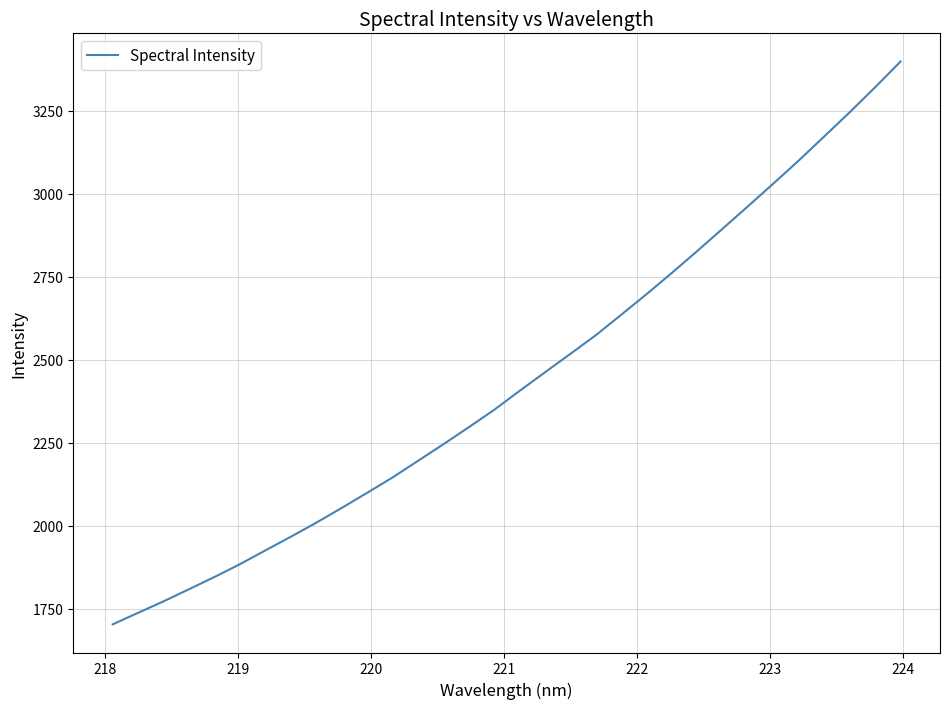

What is the average value?

2438.5